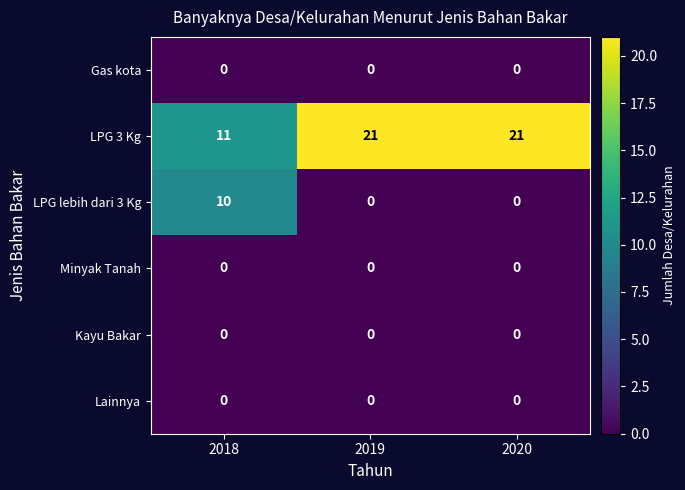

The value of Lainnya at 2019 is 0. True or false?

True